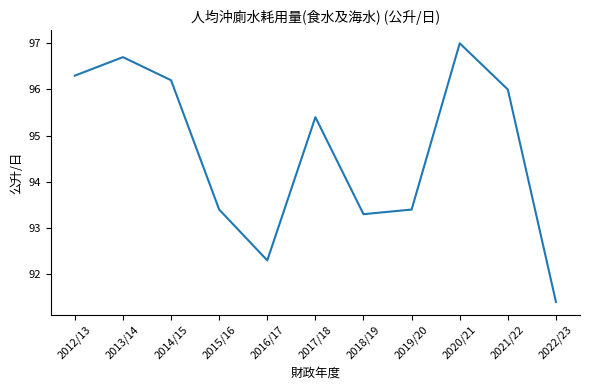

True or false: there are more than 2 points higher than both neighbors.

True